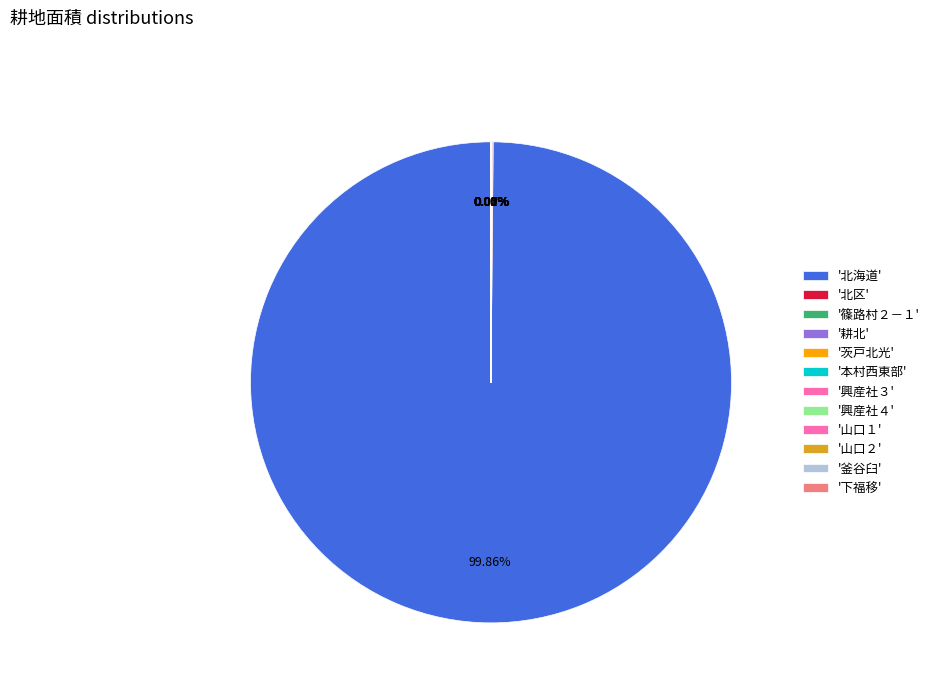

Rank the categories by value from lowest to highest.

山口２, 釜谷臼, 山口１, 茨戸北光, 興産社３, 耕北, 下福移, 興産社４, 本村西東部, 篠路村２－１, 北区, 北海道